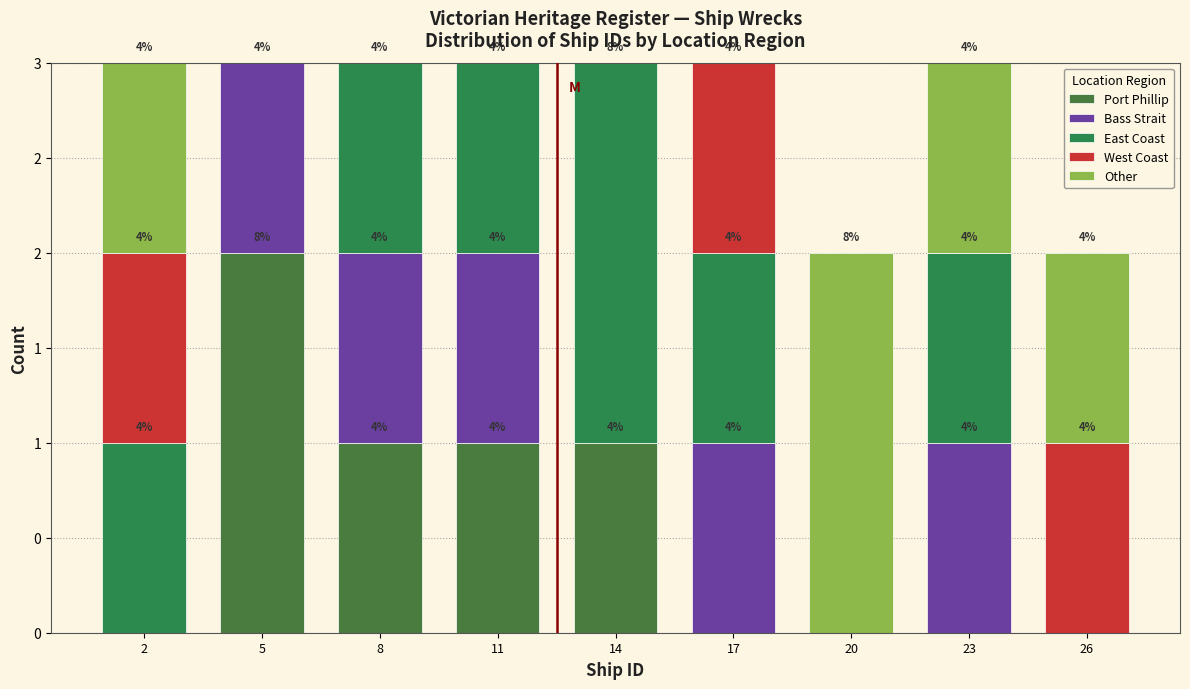

Does the chart contain stacked bars?

Yes